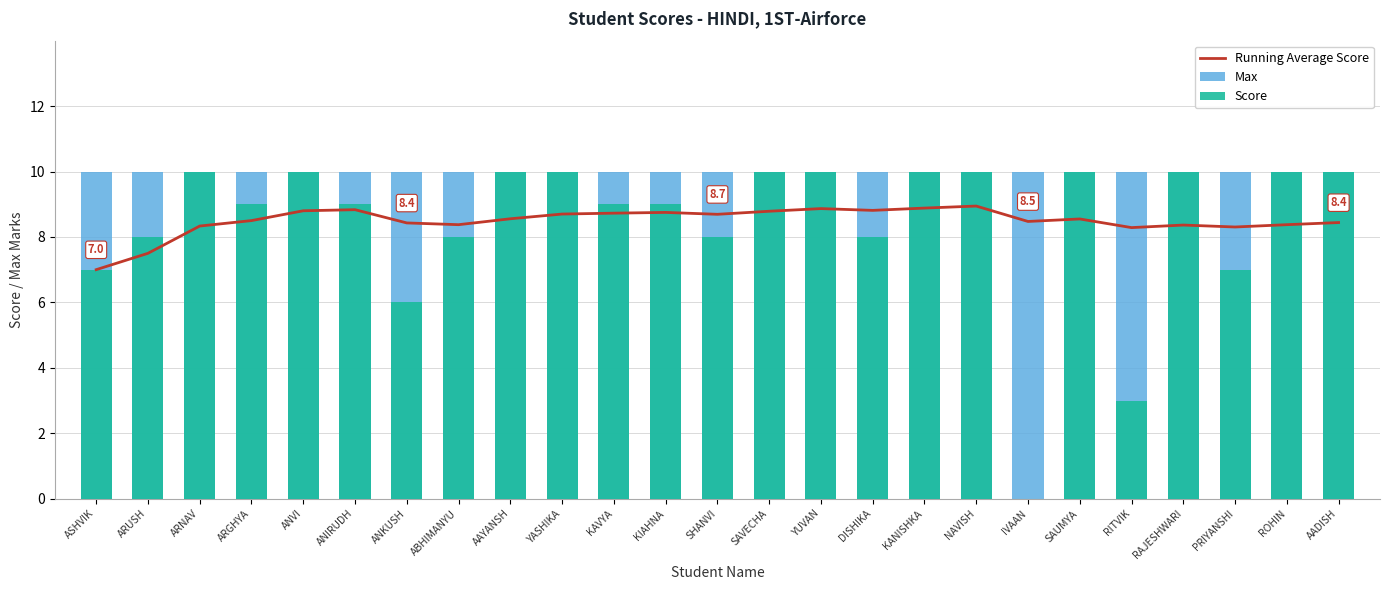

At KIAHNA, list the series in order from smallest to largest.

Running Average Score, Score, Max